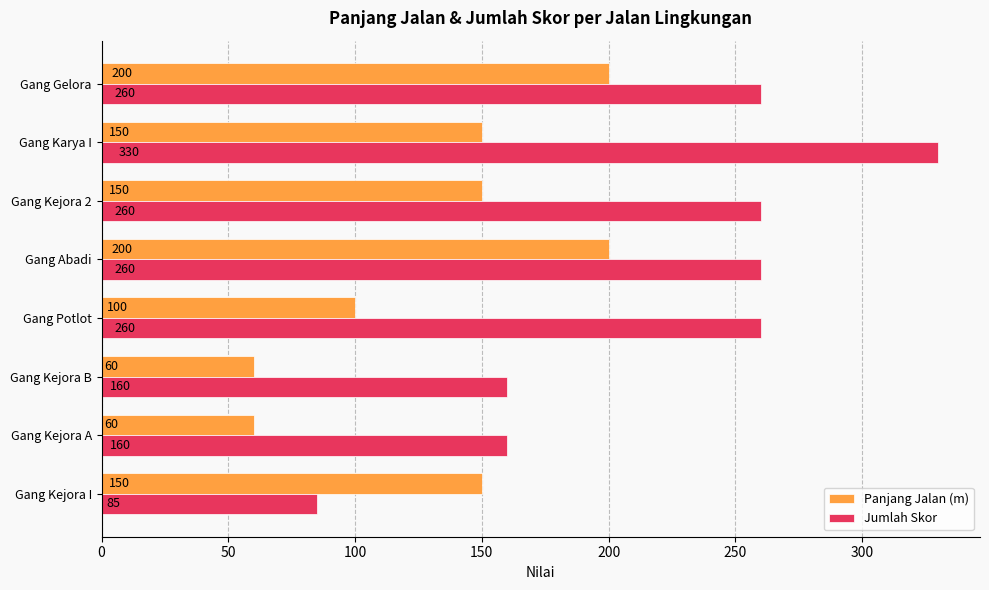

How many distinct data groups are displayed?

2